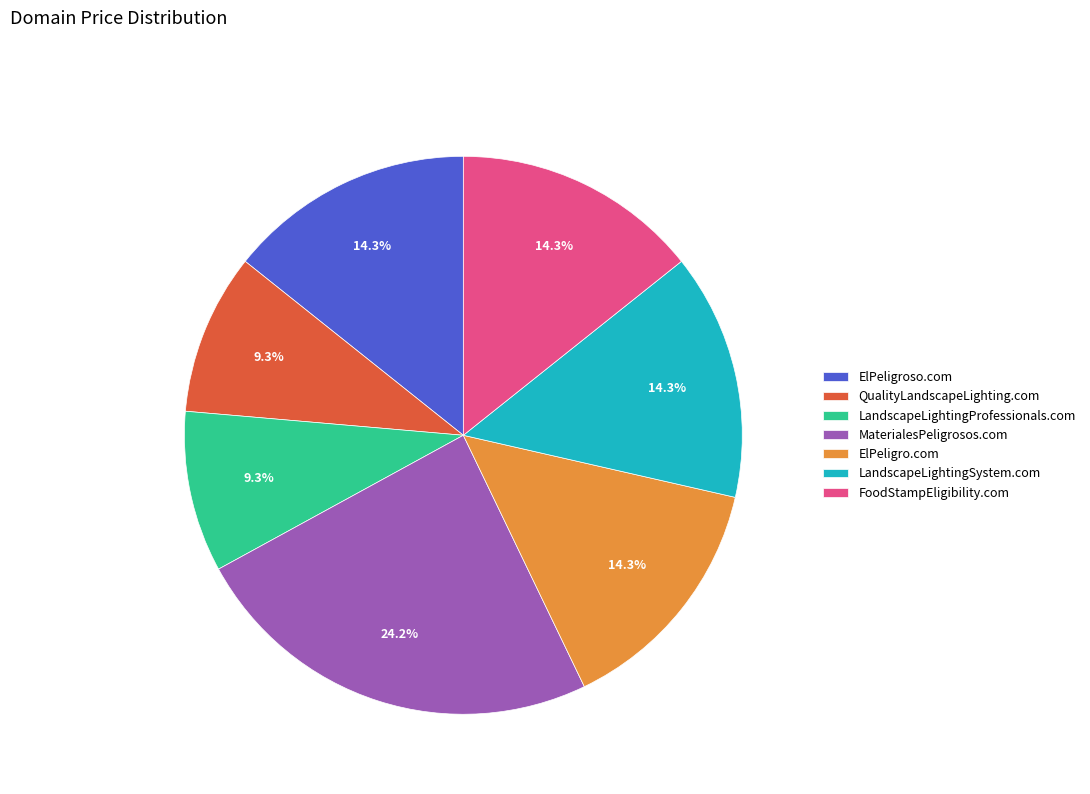

True or false: QualityLandscapeLighting.com accounts for 9% of the total.

True